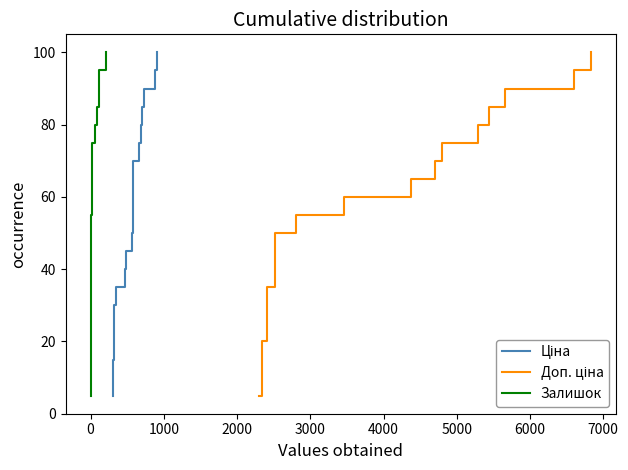

True or false: Залишок and Ціна intersect in this chart.

False